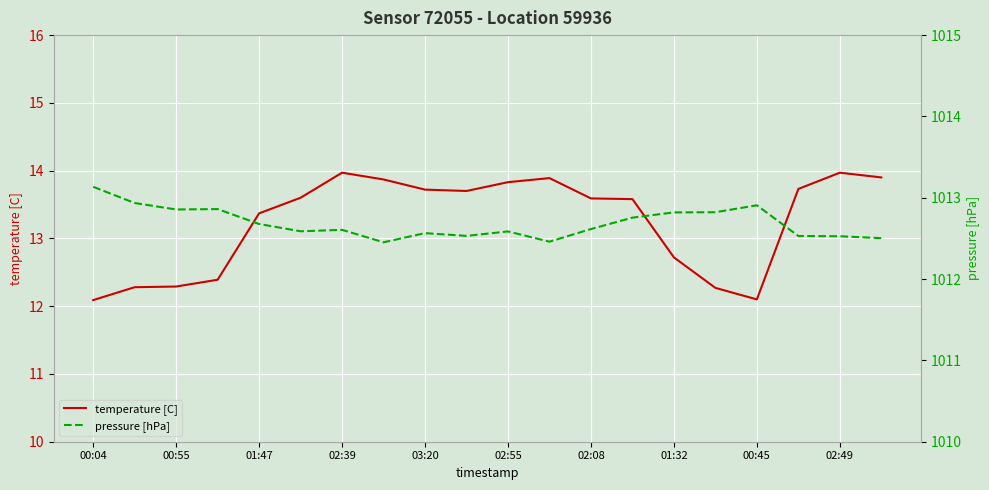

What is the average value of the pressure [hPa] series?

1012.7